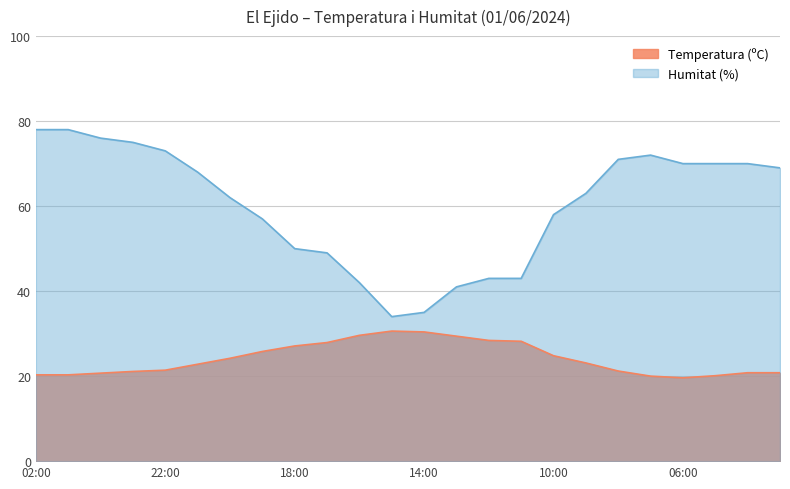

The Temperatura (ºC) series shows 8.7 at 05:00. True or false?

False